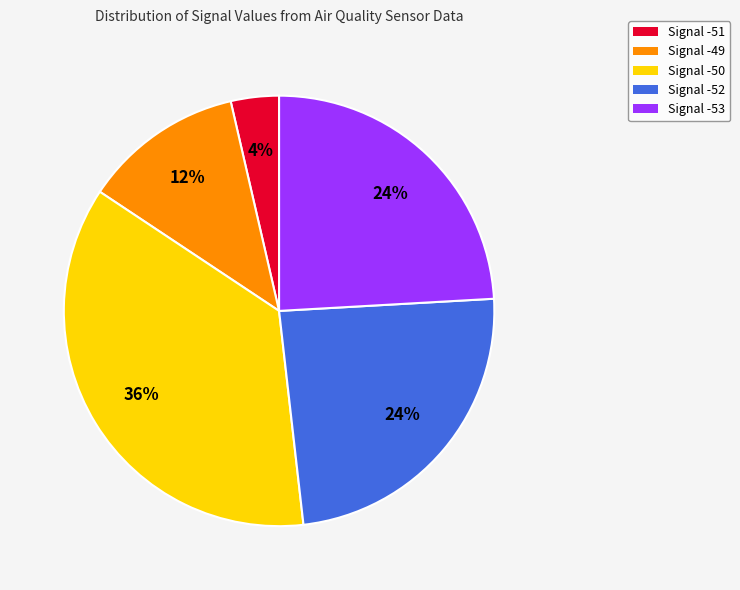

To the nearest percent, what is the average slice percentage?

20%